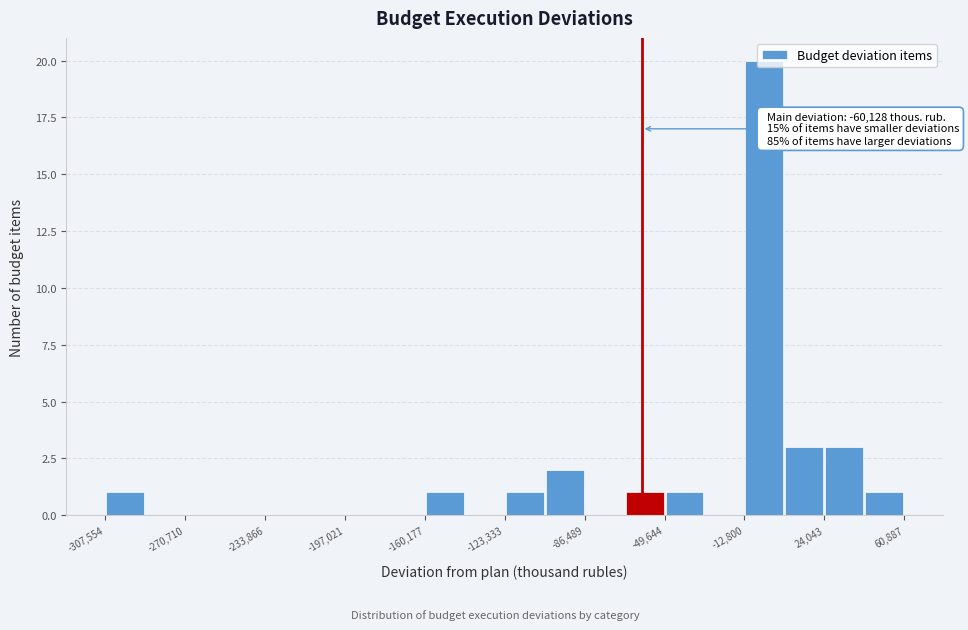

Around what value on the x-axis is the tallest bar? Give the approximate position of its centre, as read against the axis.

-5000